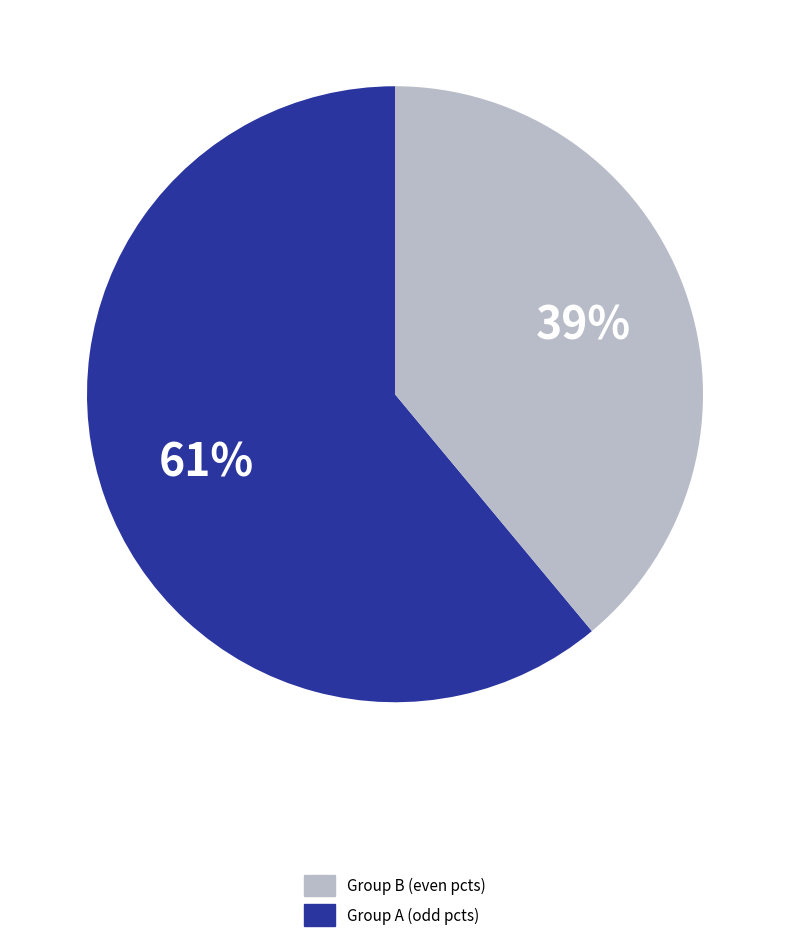

Is there a majority slice in this chart?

Yes